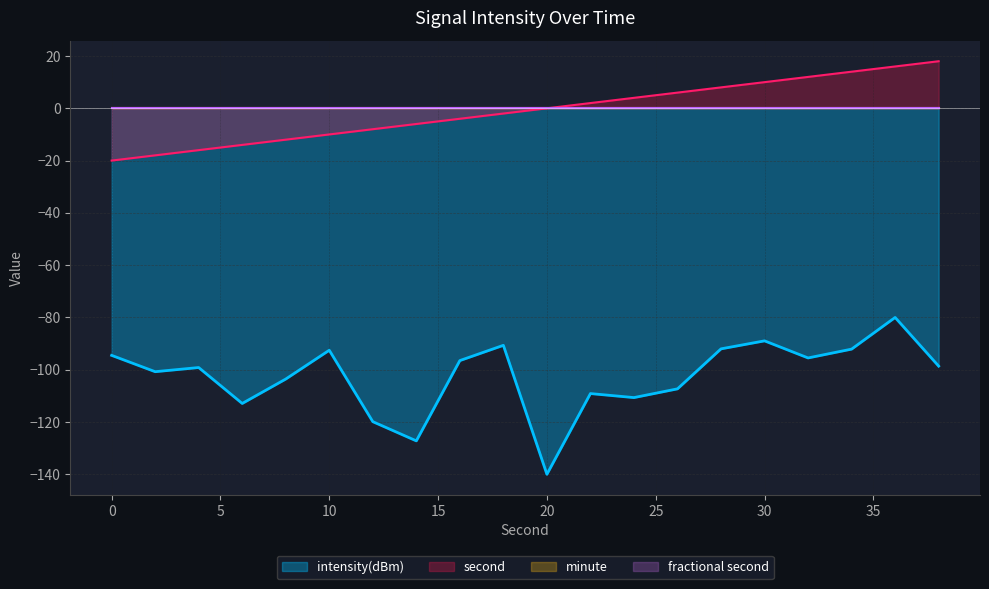

Rank the categories by intensity(dBm) value from lowest to highest.

20, 14, 12, 6, 24, 22, 26, 8, 2, 4, 38, 16, 32, 0, 10, 34, 28, 18, 30, 36